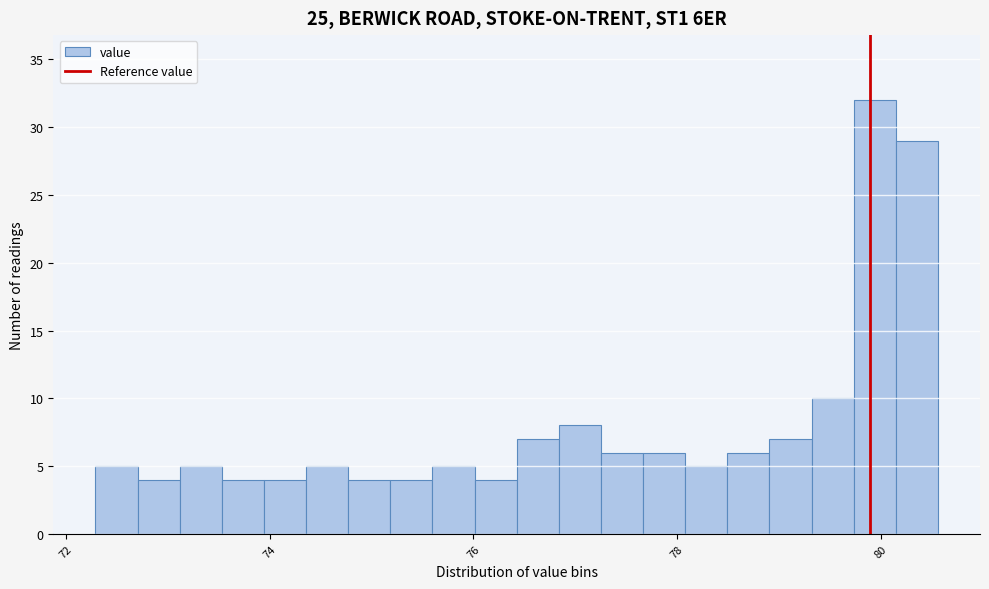

Read against the x-axis, roughly where is the centre of the tallest bar?

80.0